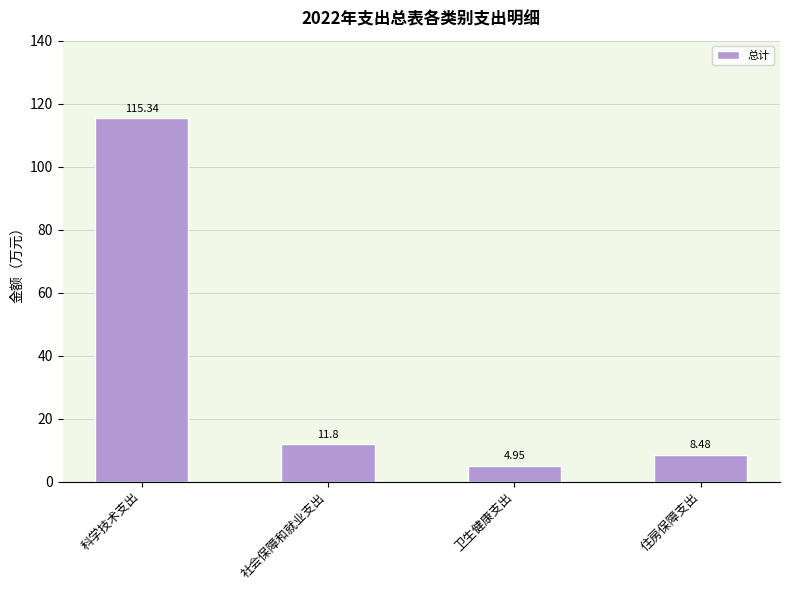

What is the change in value from 社会保障和就业支出 to 住房保障支出?

-3.3